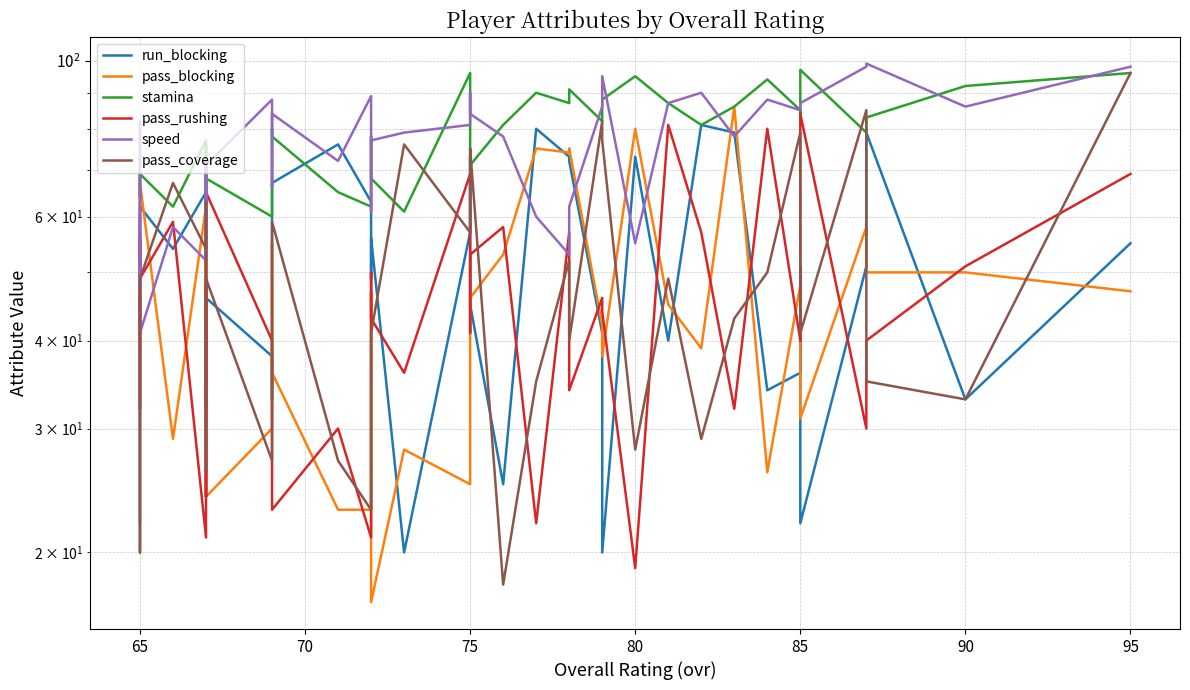

What is the average value of the pass_blocking series?

45